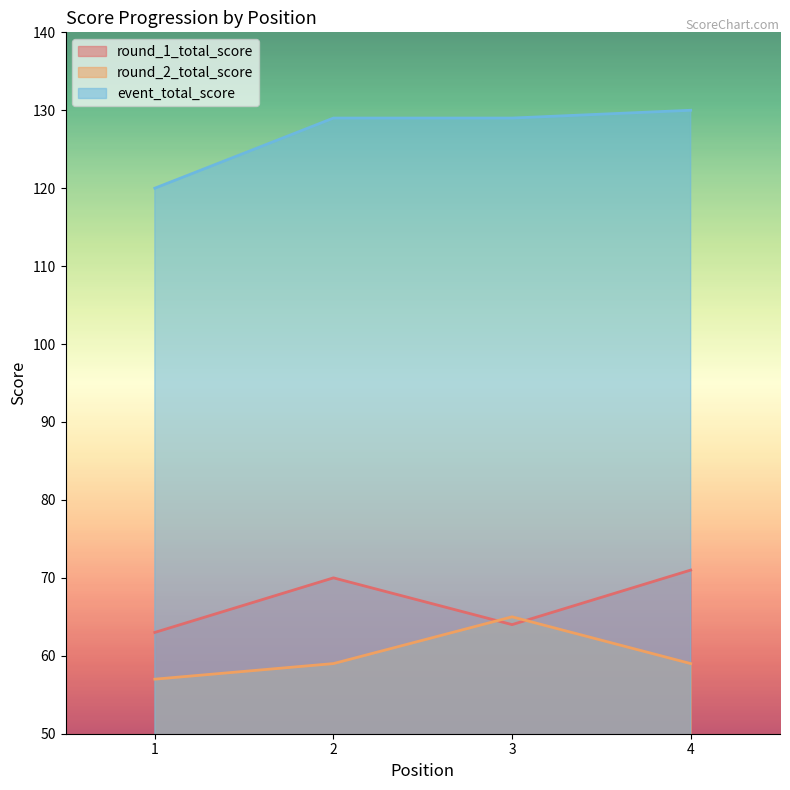

Read the round_2_total_score value at 1.

57